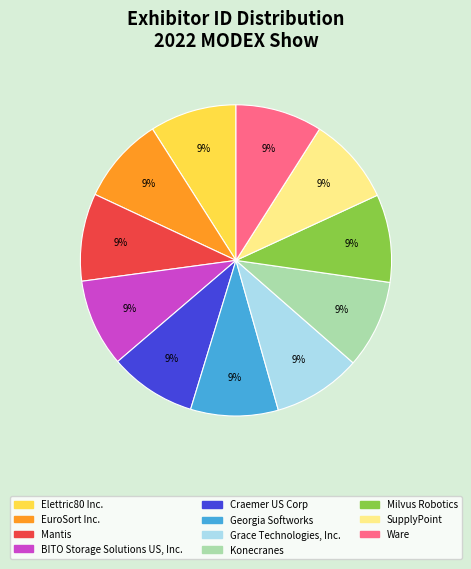

To the nearest percent, what percentage of the pie is Milvus Robotics?

9%